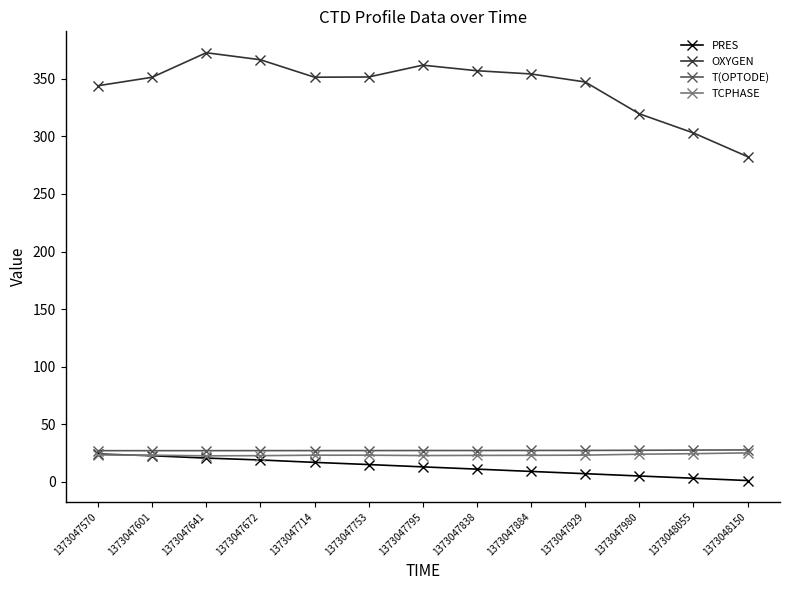

True or false: OXYGEN and PRES cross at least once.

False